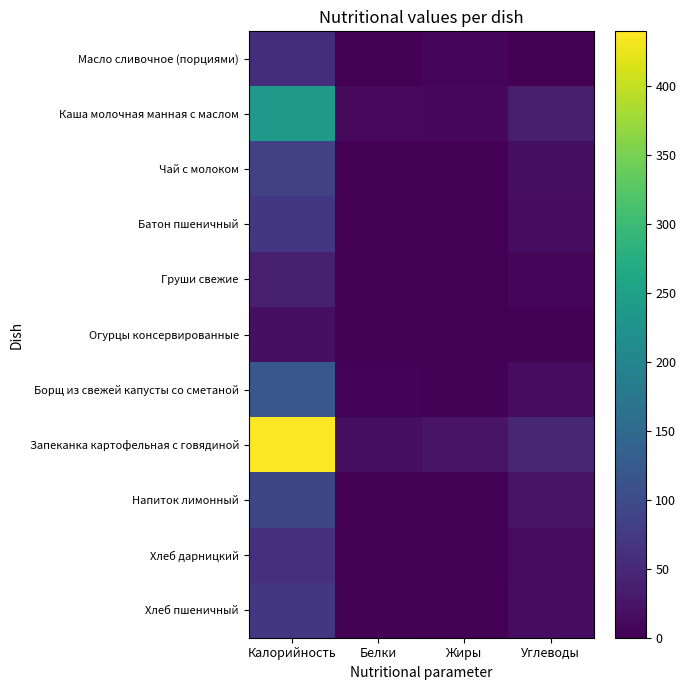

List the series in order of their peak value, lowest first.

Огурцы консервированные, Груши свежие, Масло сливочное (порциями), Хлеб дарницкий, Батон пшеничный, Хлеб пшеничный, Чай с молоком, Напиток лимонный, Борщ из свежей капусты со сметаной, Каша молочная манная с маслом, Запеканка картофельная с говядиной